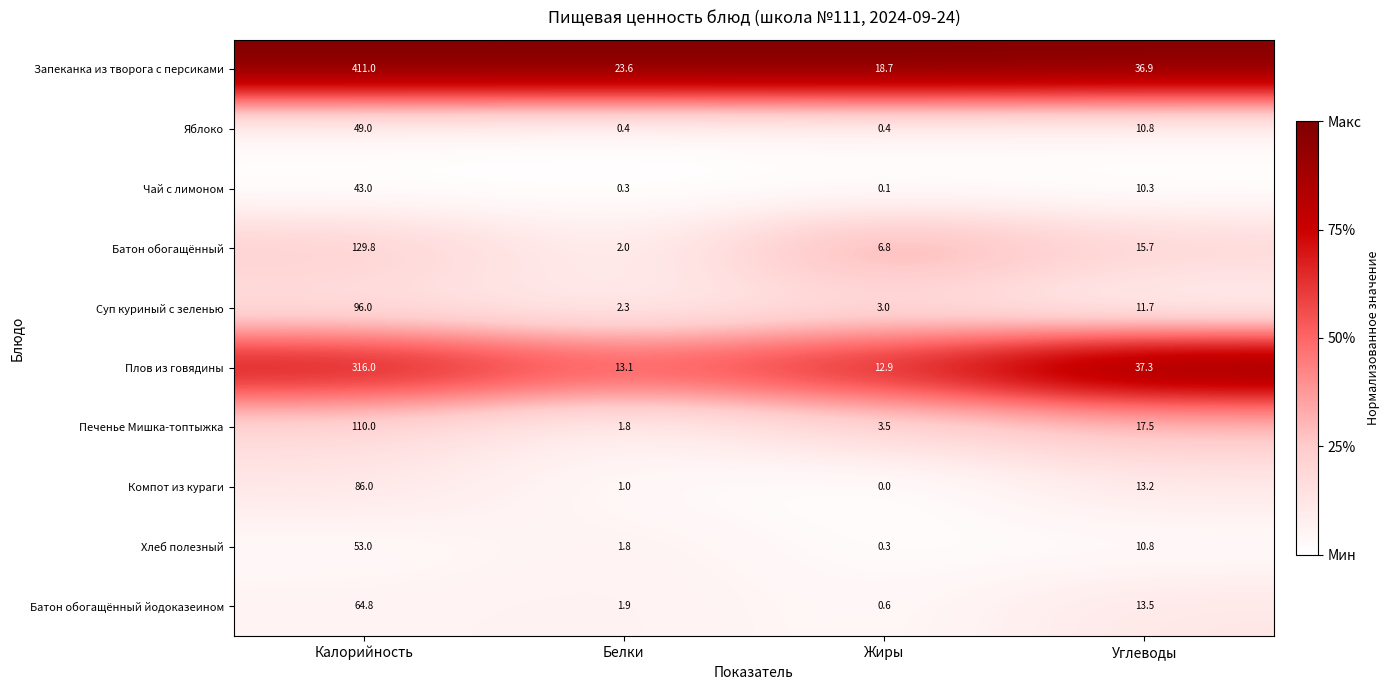

At which label does Компот из кураги first exceed 13?

Калорийность